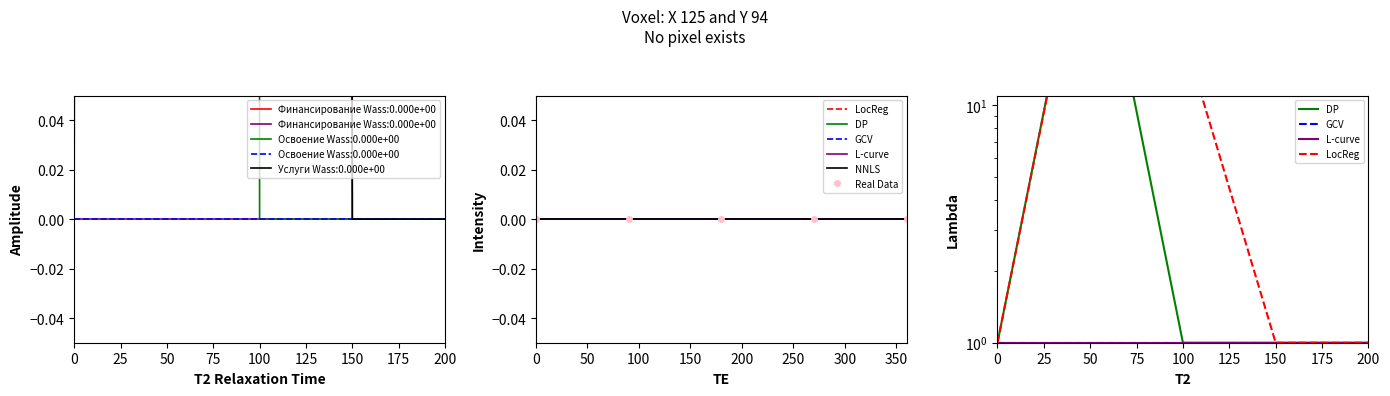

Which series has the largest range (max minus min)?

Освоение (План)